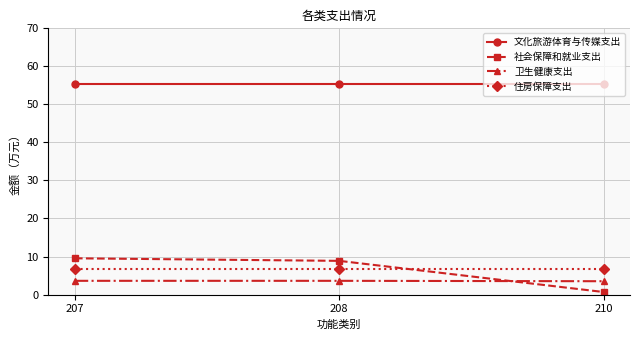

What is the average value of the 文化旅游体育与传媒支出 series?

55.4